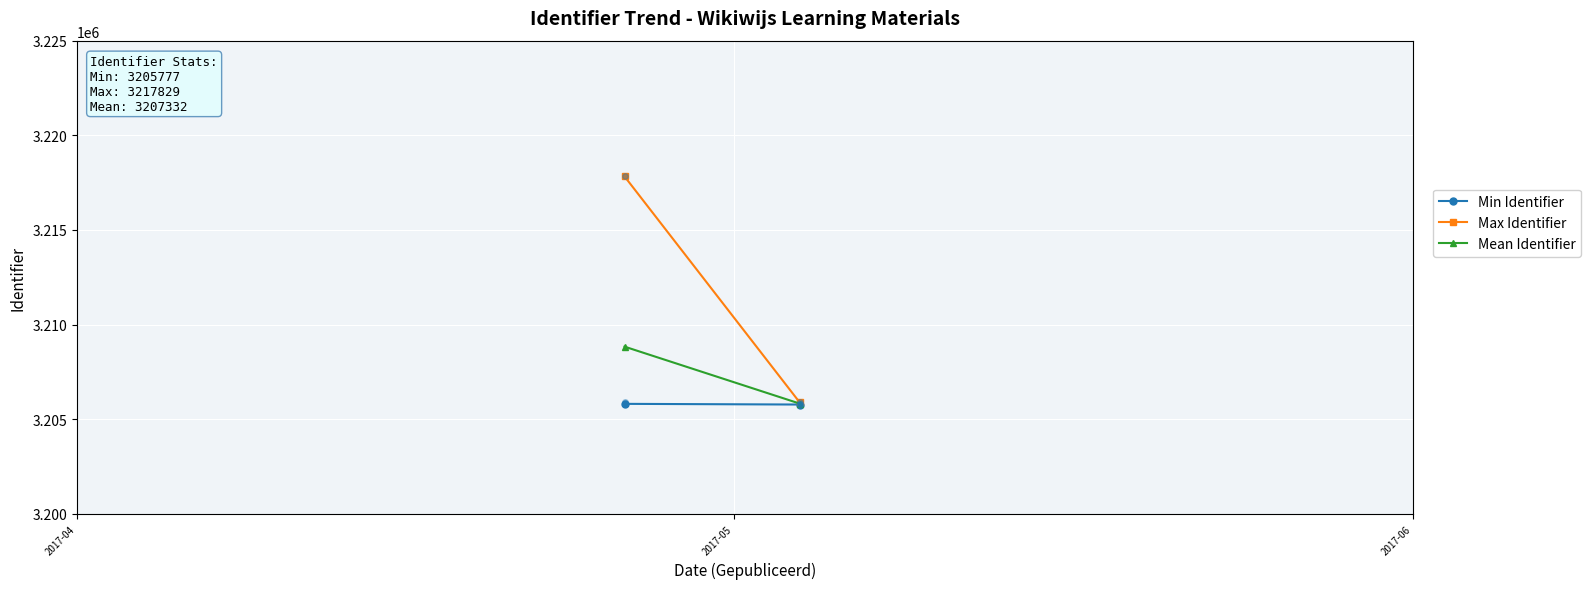

What is the sum of the Mean Identifier values at 2017-04 and 2017-05?

6414663